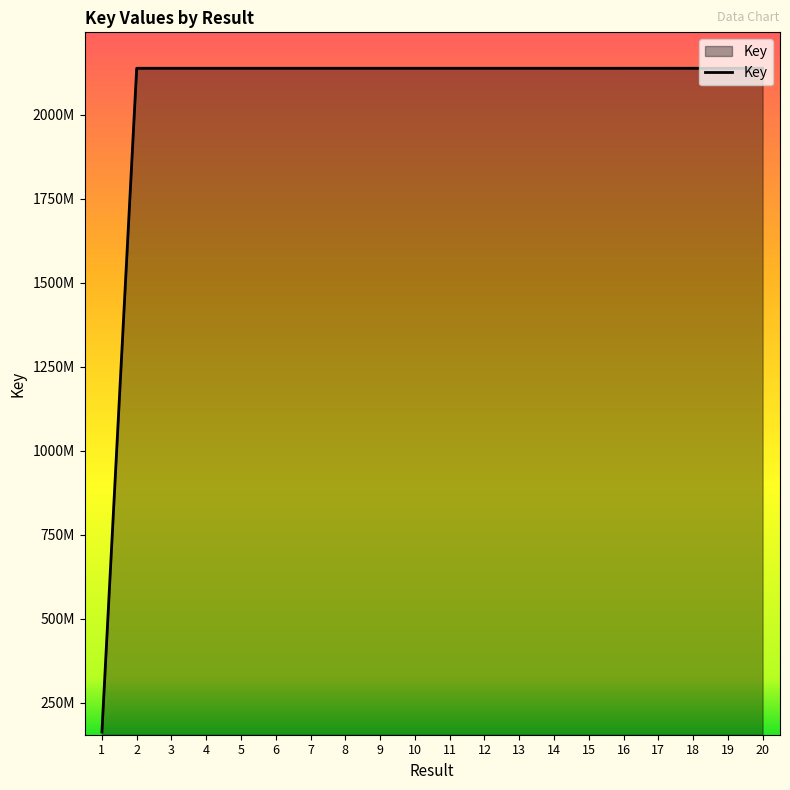

Is this an area chart (filled region under the line)?

Yes